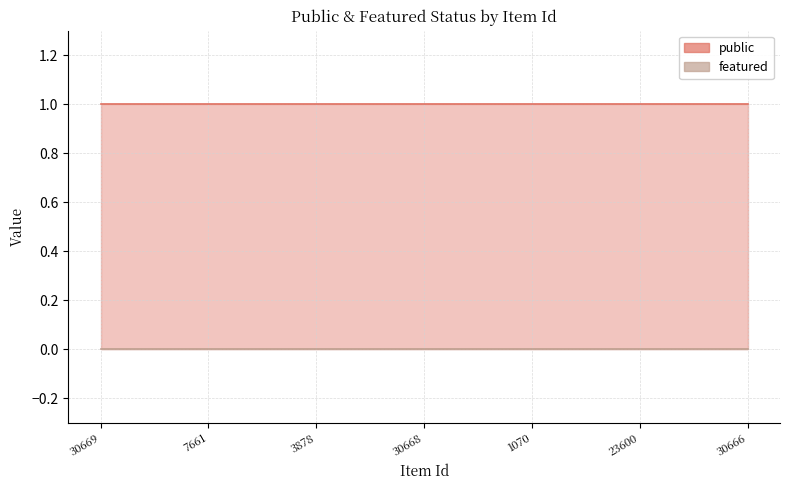

True or false: public and featured intersect in this chart.

False